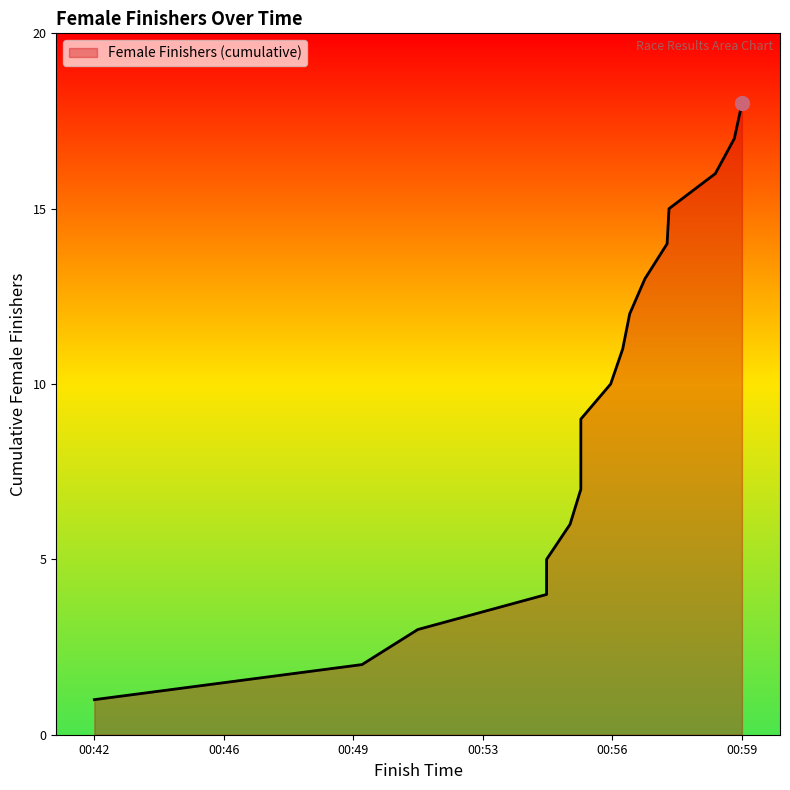

The value at 00:54:51 is 4. True or false?

True